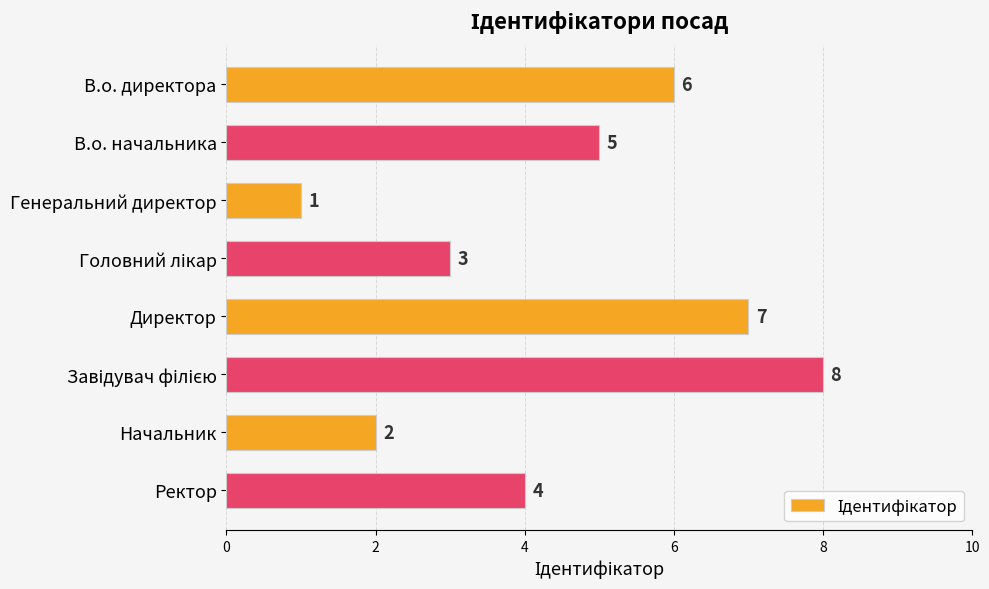

How many distinct data groups are displayed?

1